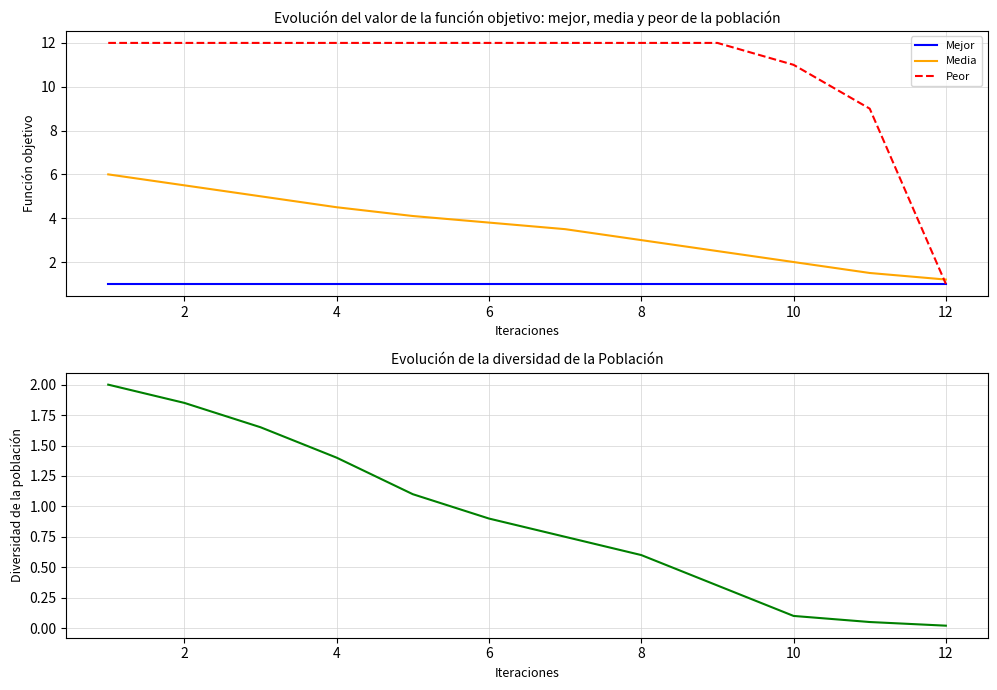

After their last crossing, which series has the higher values: Media or Peor?

Media